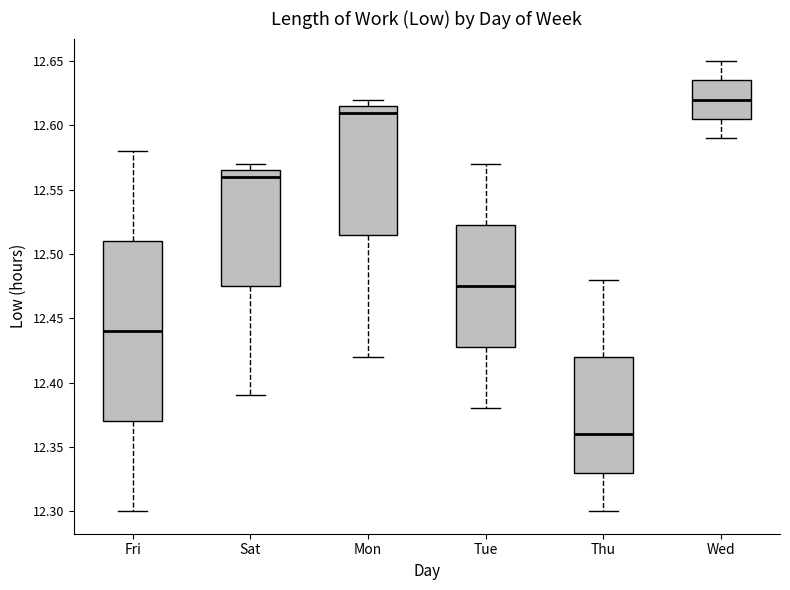

Reading left to right, read every box against the y-axis: the position of its median line, the range the box covers, and the ends of its whiskers. The values are not printed on the chart, so give them approximately, as read against the axis.

Fri: median 12.440, box 12.370 to 12.510, whiskers 12.300 to 12.580
Sat: median 12.560, box 12.475 to 12.565, whiskers 12.390 to 12.570
Mon: median 12.610, box 12.515 to 12.615, whiskers 12.420 to 12.620
Tue: median 12.475, box 12.430 to 12.525, whiskers 12.380 to 12.570
Thu: median 12.360, box 12.330 to 12.420, whiskers 12.300 to 12.480
Wed: median 12.620, box 12.605 to 12.635, whiskers 12.590 to 12.650